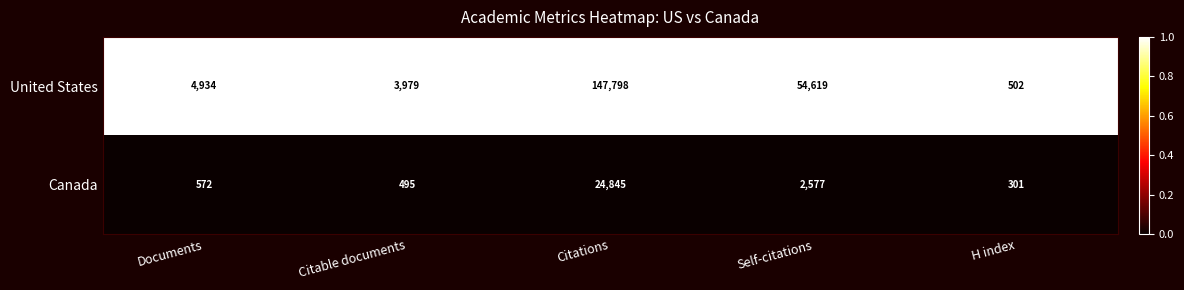

At which category is the sum across all series the highest?

Citations